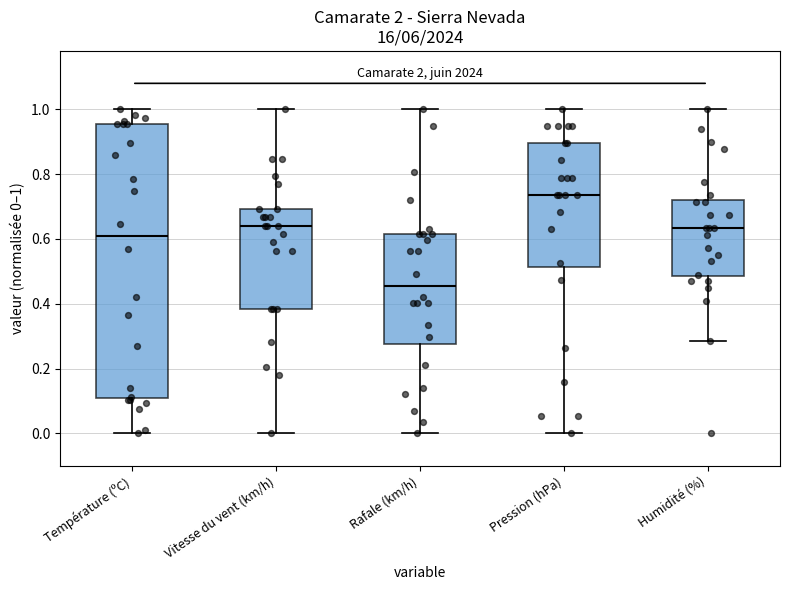

Reading left to right, read every box against the y-axis: the position of its median line, the range the box covers, and the ends of its whiskers. The values are not printed on the chart, so give them approximately, as read against the axis.

Température (ºC): median 0.60, box 0.10 to 0.96, whiskers 0.00 to 1.00
Vitesse du vent (km/h): median 0.64, box 0.38 to 0.70, whiskers 0.00 to 1.00
Rafale (km/h): median 0.46, box 0.28 to 0.62, whiskers 0.00 to 1.00
Pression (hPa): median 0.74, box 0.52 to 0.90, whiskers 0.00 to 1.00
Humidité (%): median 0.64, box 0.48 to 0.72, whiskers 0.28 to 1.00